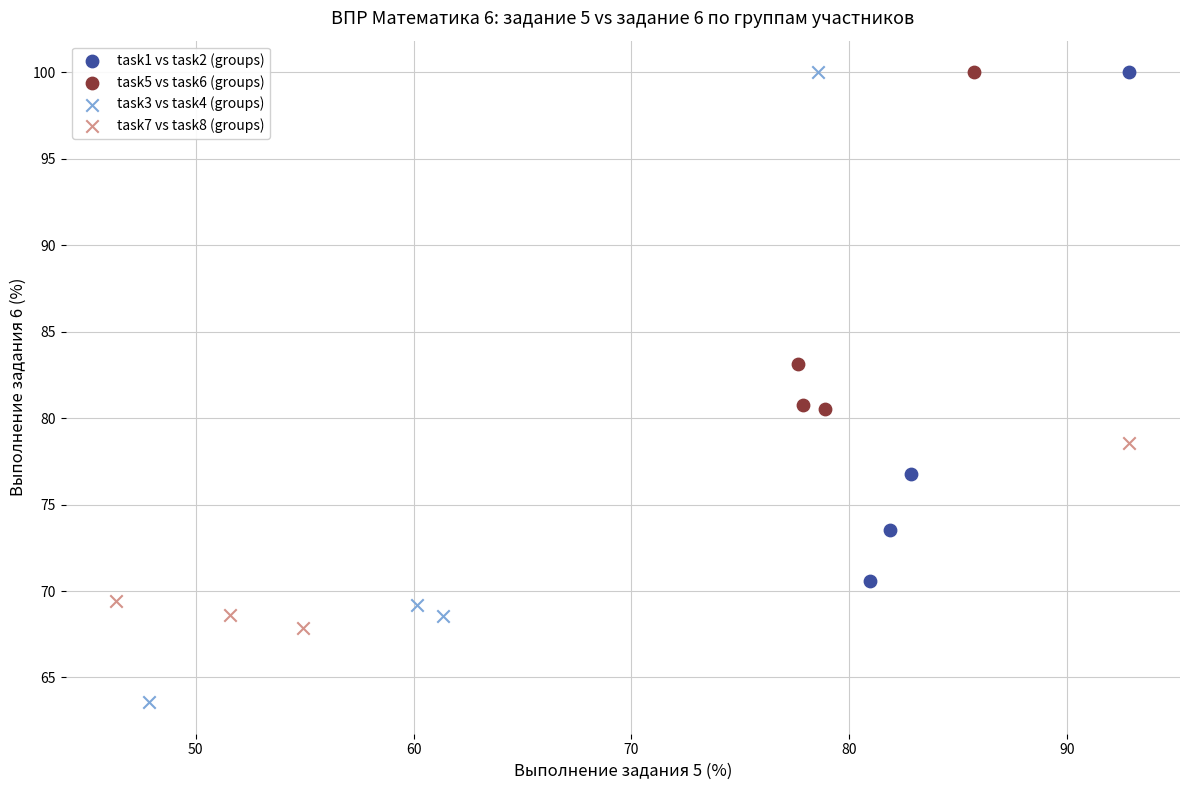

Which series has the largest Y range (max minus min)?

task3 vs task4 (groups)